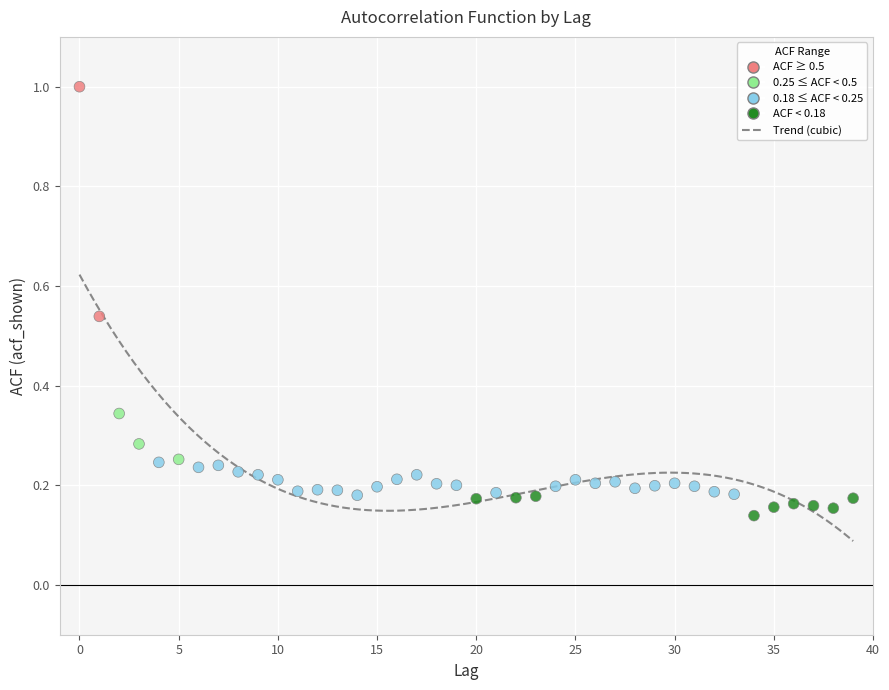

What is the range of Y values (max minus min)?

0.9